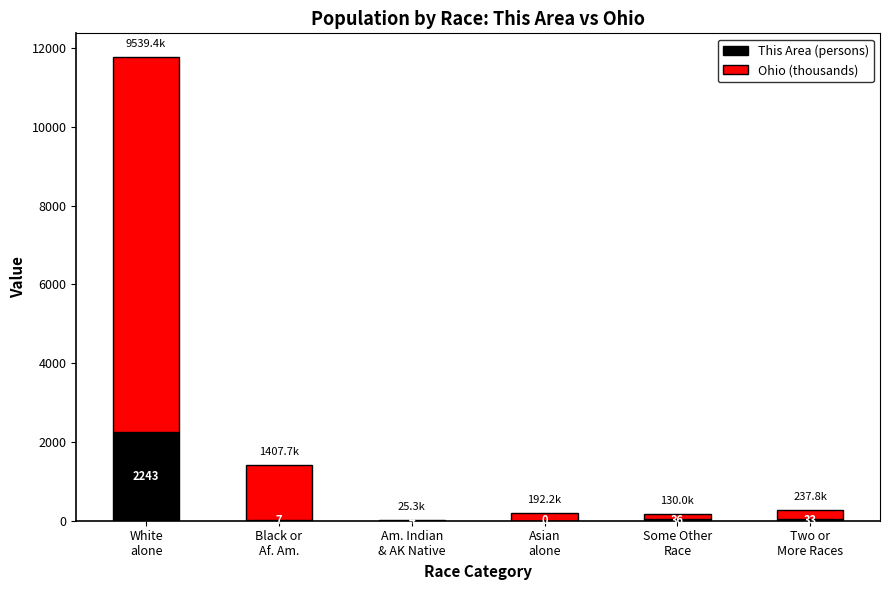

What is the highest value of the This Area (persons) series?

2243.0